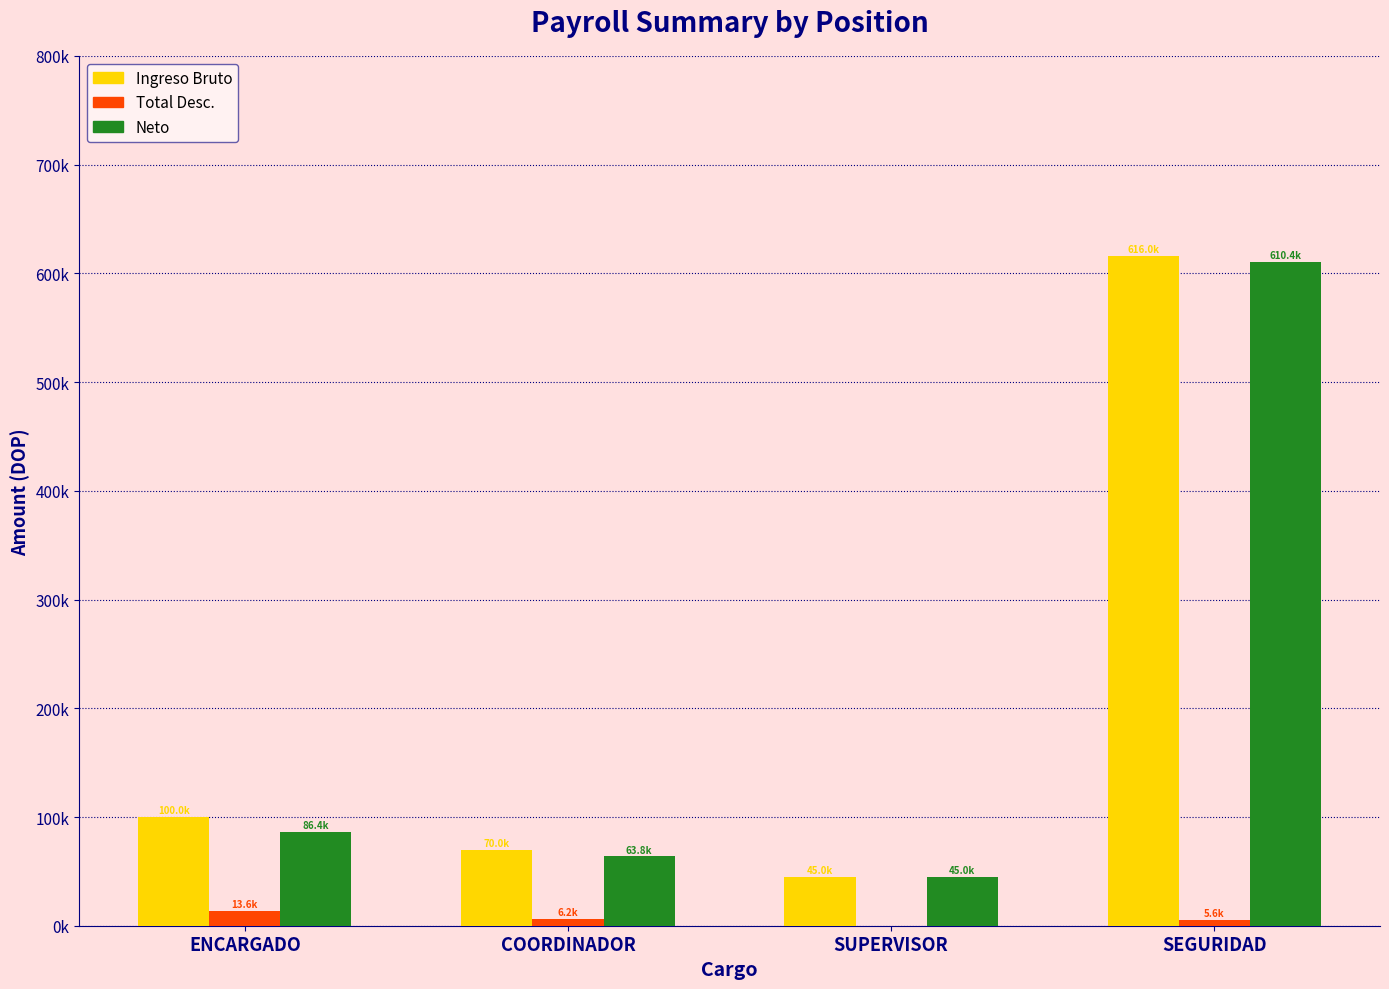

What are all the series names shown in the legend?

Ingreso Bruto, Total Desc., Neto